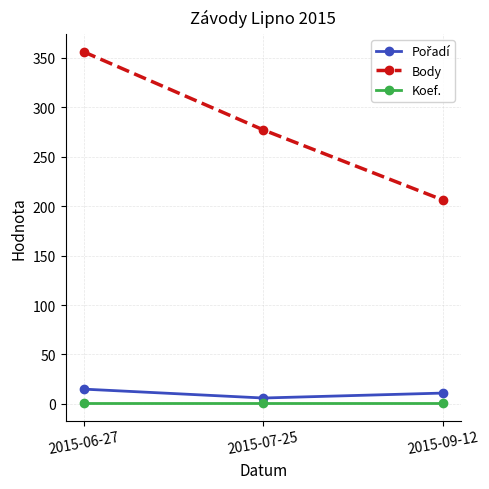

At how many categories does at least one series exceed 260?

2